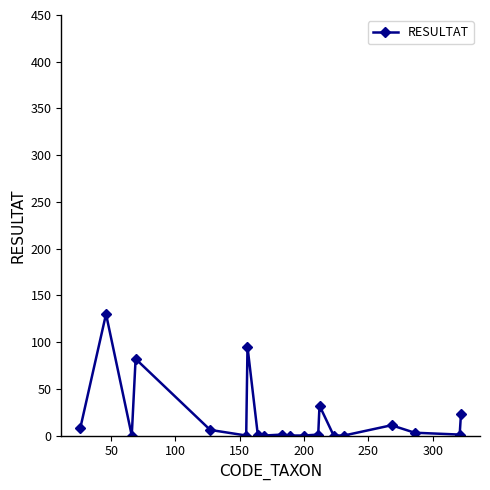

What is the sum of all values?

394